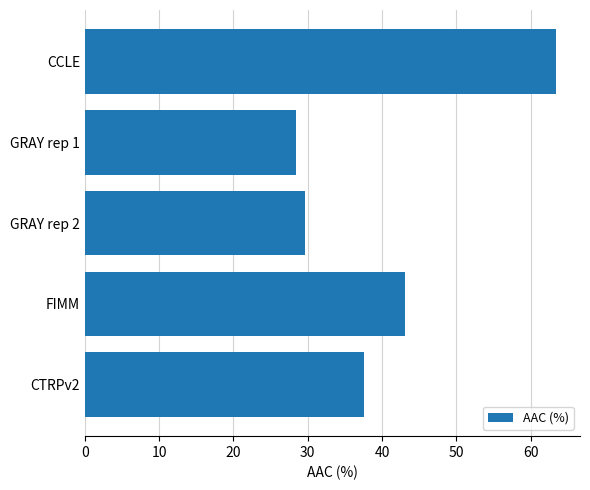

Are the bars horizontal?

Yes